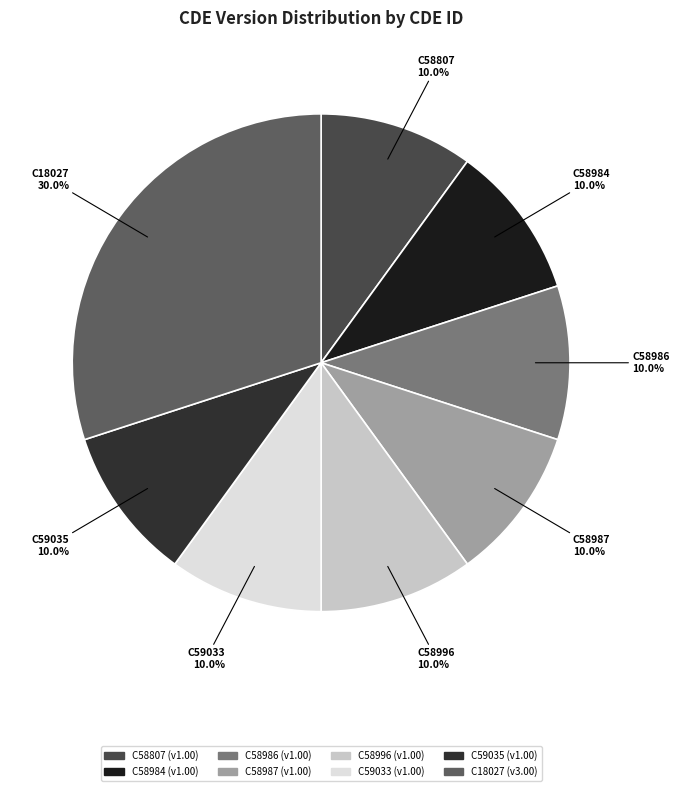

Count the number of slices in the pie.

8